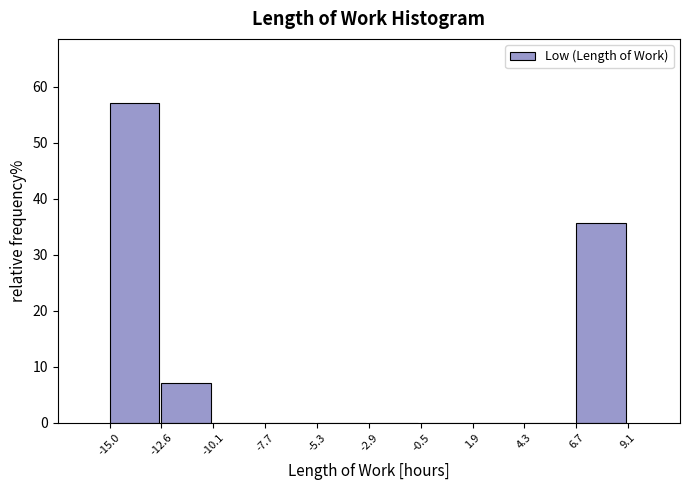

Reading left to right, list every bar in this chart as the range it spans on the x-axis followed by its height. The values are not printed on the chart, so give them approximately, as read against the axis.

-15.0 to -12.6: 57
-12.6 to -10.1: 7
-10.1 to -7.7: 0
-7.7 to -5.3: 0
-5.3 to -2.9: 0
-2.9 to -0.5: 0
-0.5 to 1.9: 0
1.9 to 4.3: 0
4.3 to 6.7: 0
6.7 to 9.1: 36